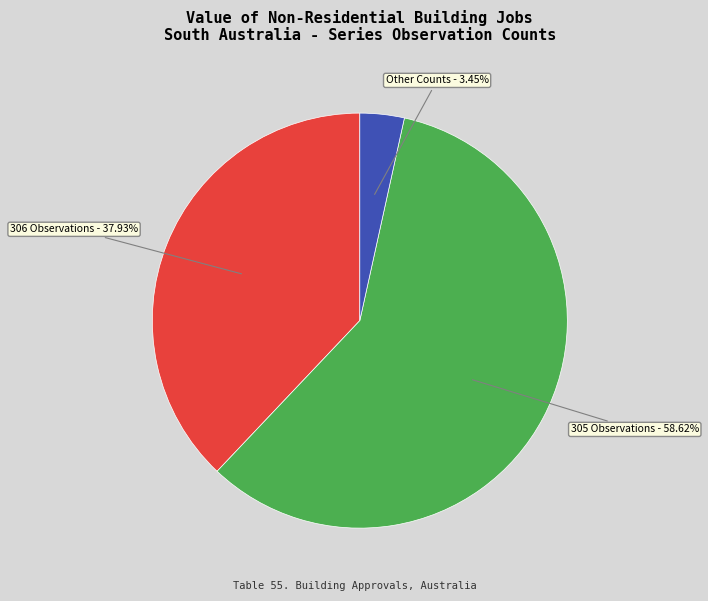

What is the largest slice in the pie chart?

305 Observations